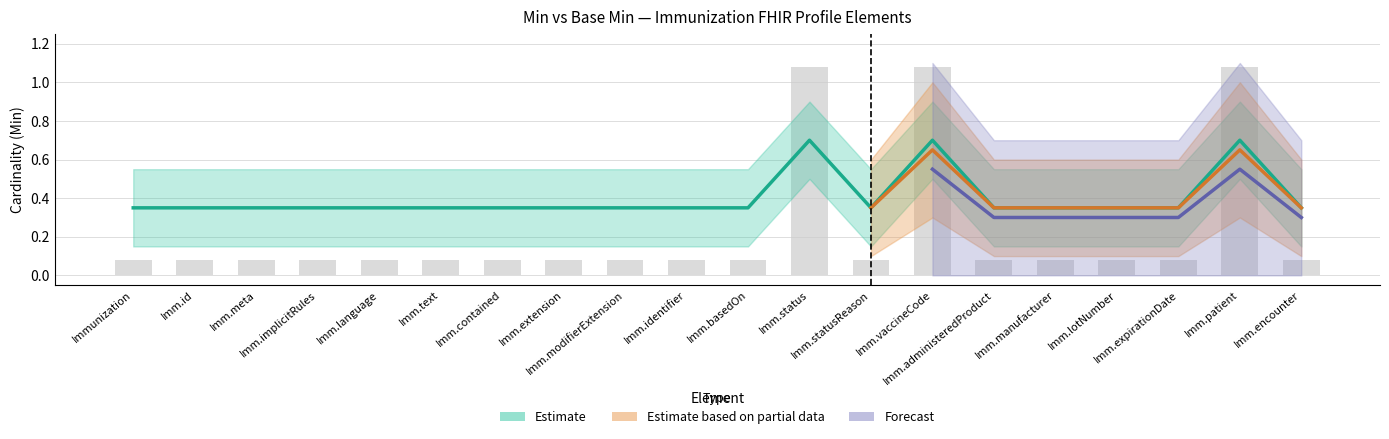

Which category has the highest value across all series?

Imm.status